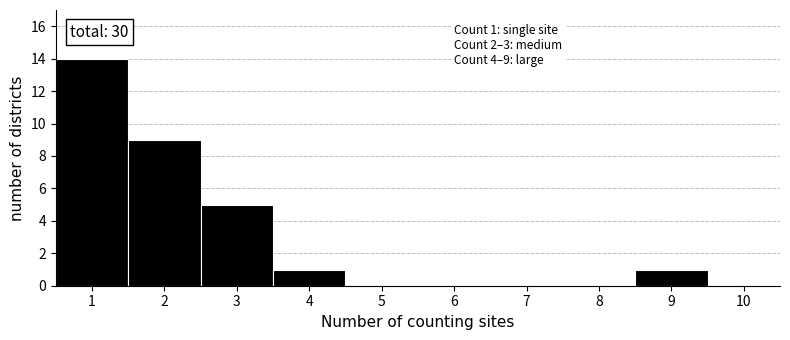

Which range on the x-axis has the tallest bar?

0.5 to 1.5